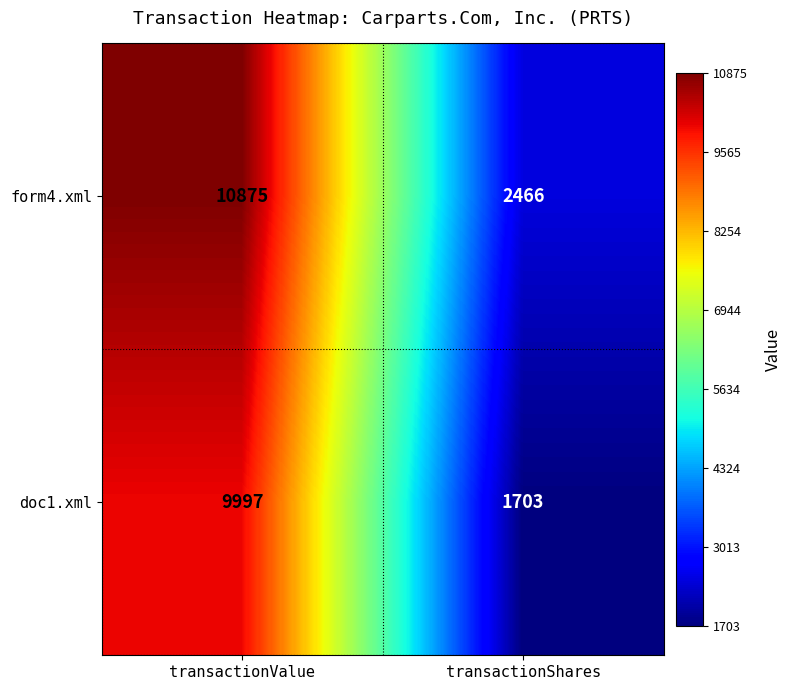

What is the sum of all doc1.xml values?

11700